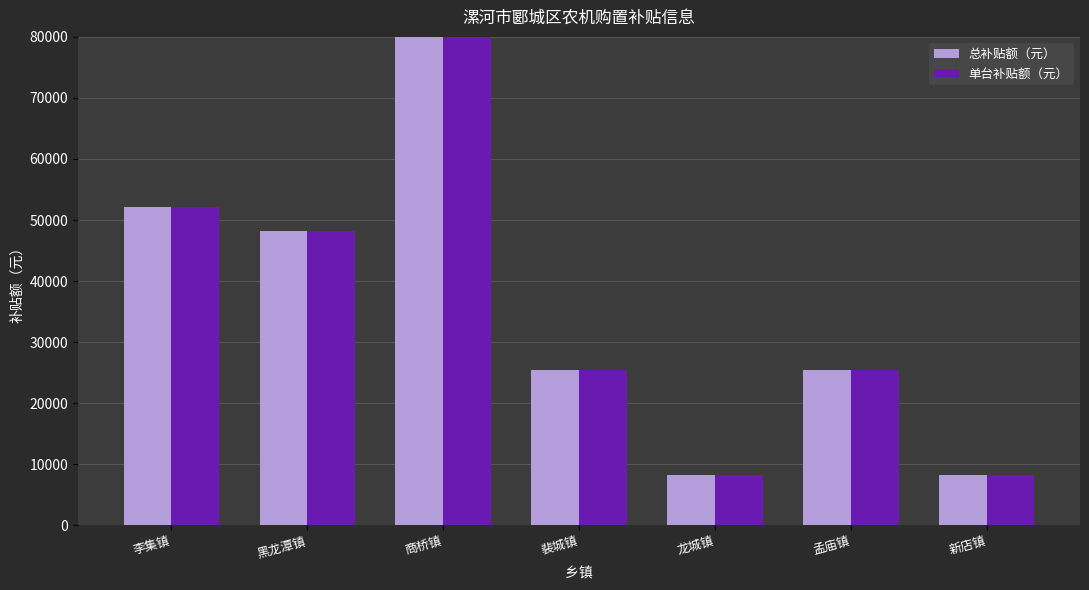

The 总补贴额（元） series shows 10954 at 孟庙镇. True or false?

False